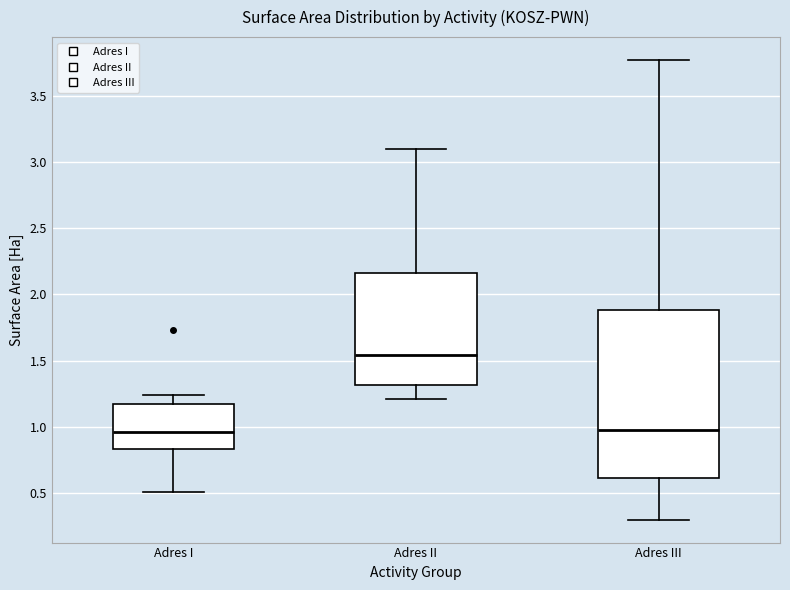

Reading left to right, transcribe this box plot: for each box, give where its median line is, the range the box spans, and where its two whiskers end, as read against the y-axis. The values are not printed on the chart, so give them approximately, as read against the axis.

Adres I: median 0.95, box 0.85 to 1.20, whiskers 0.50 to 1.25
Adres II: median 1.55, box 1.30 to 2.15, whiskers 1.20 to 3.10
Adres III: median 1.00, box 0.60 to 1.90, whiskers 0.30 to 3.75